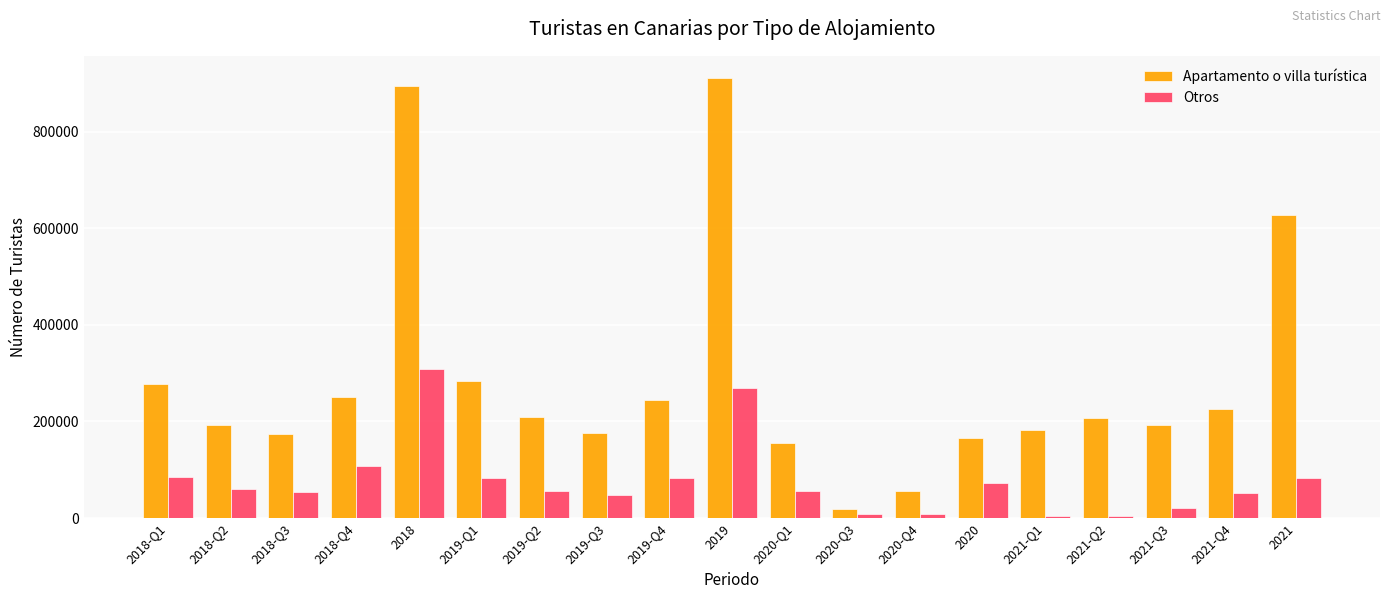

What is the label of the 5th bar from the left?

2018